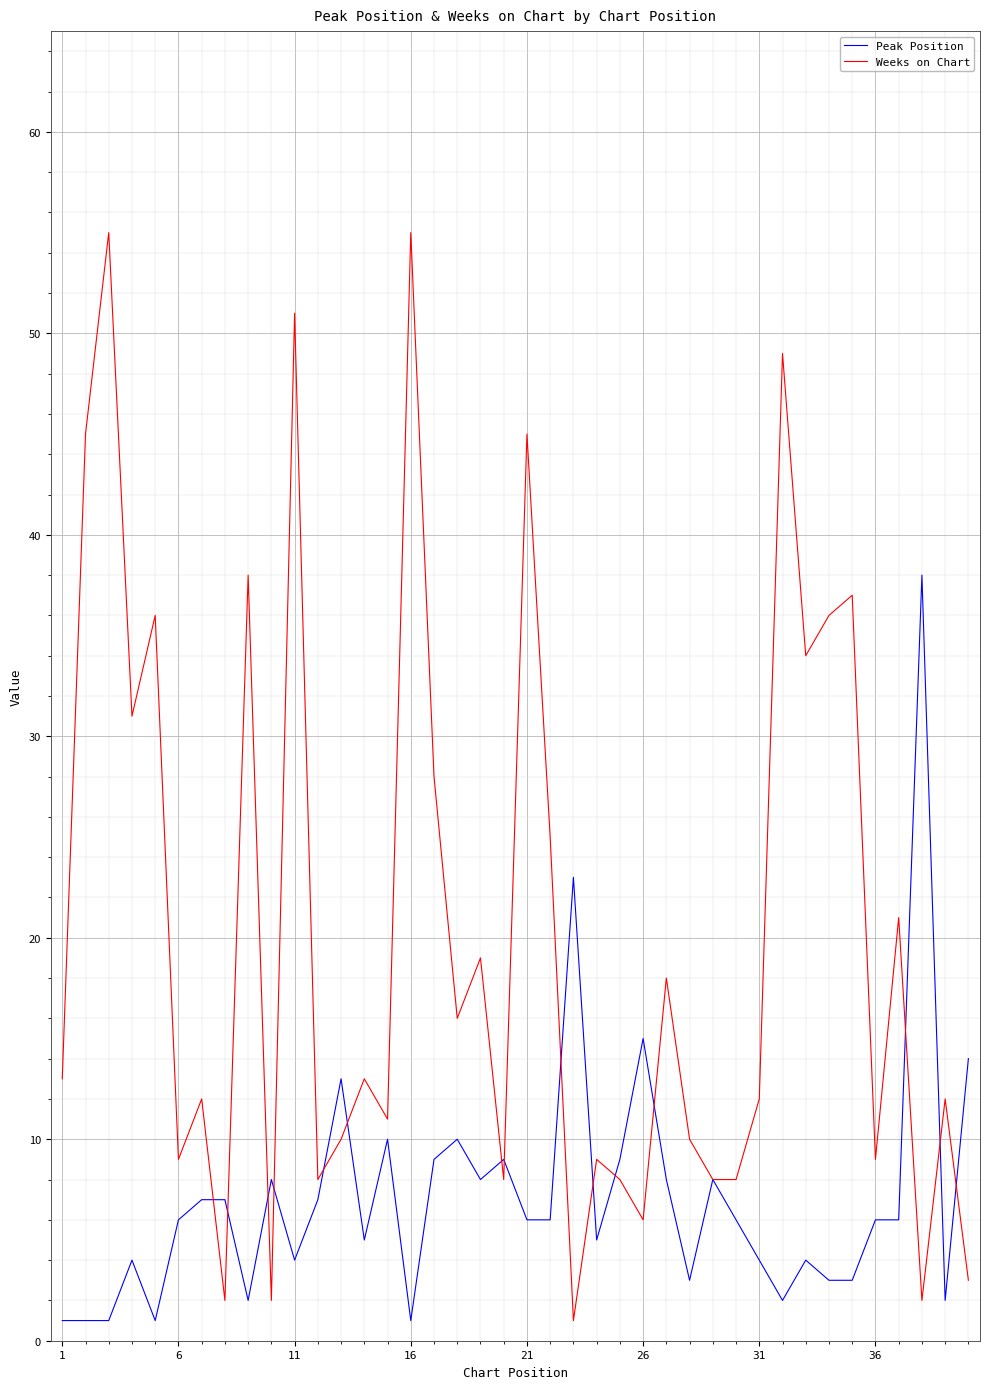

Rank the series by their average value, from lowest to highest.

Peak Position, Weeks on Chart